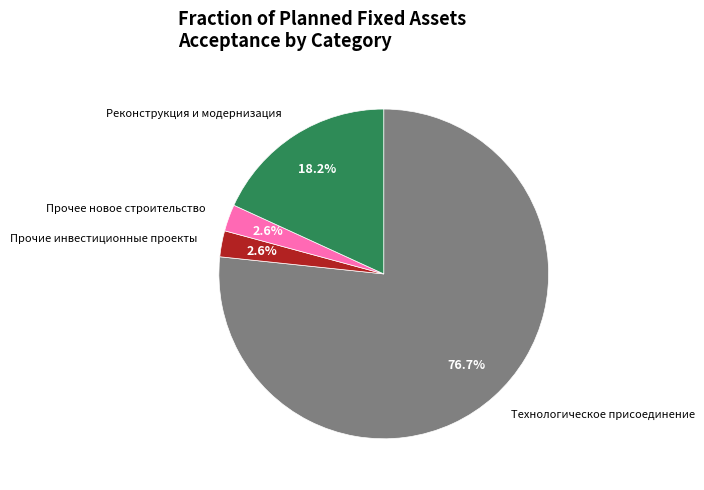

Count the number of slices in the pie.

4